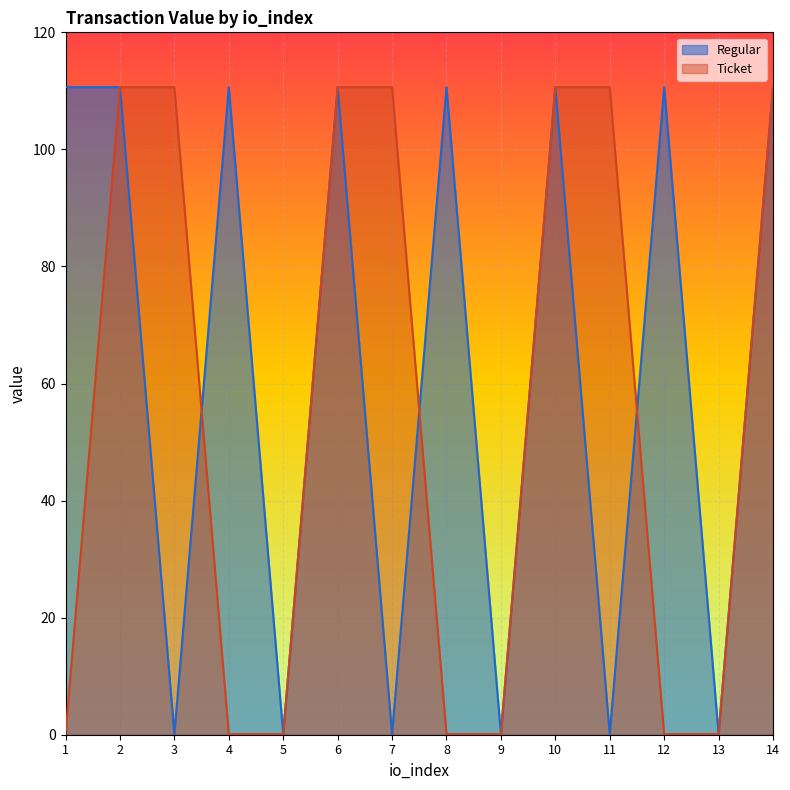

True or false: Ticket and Regular intersect in this chart.

True